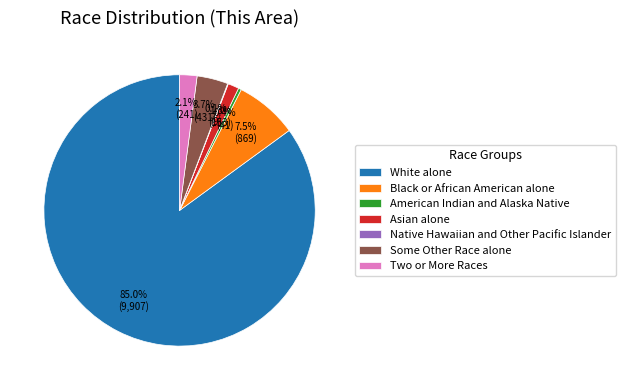

Does White alone account for over 50% of the chart?

Yes